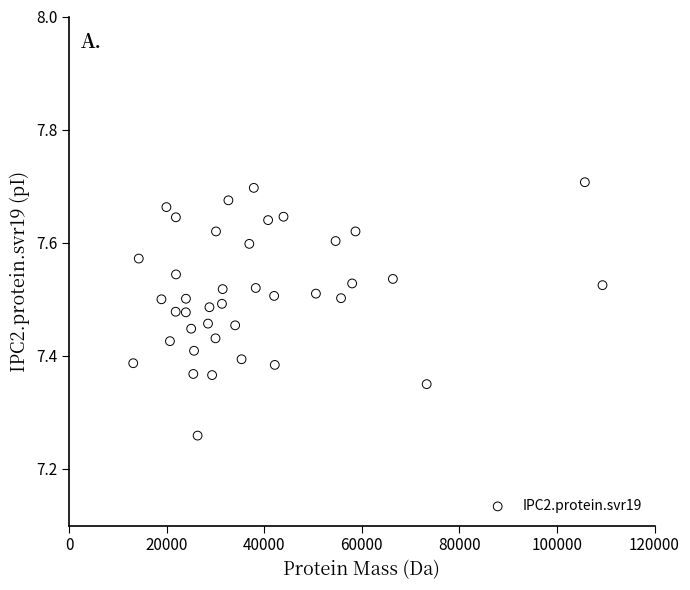

What is the range of Y values (max minus min)?

0.4